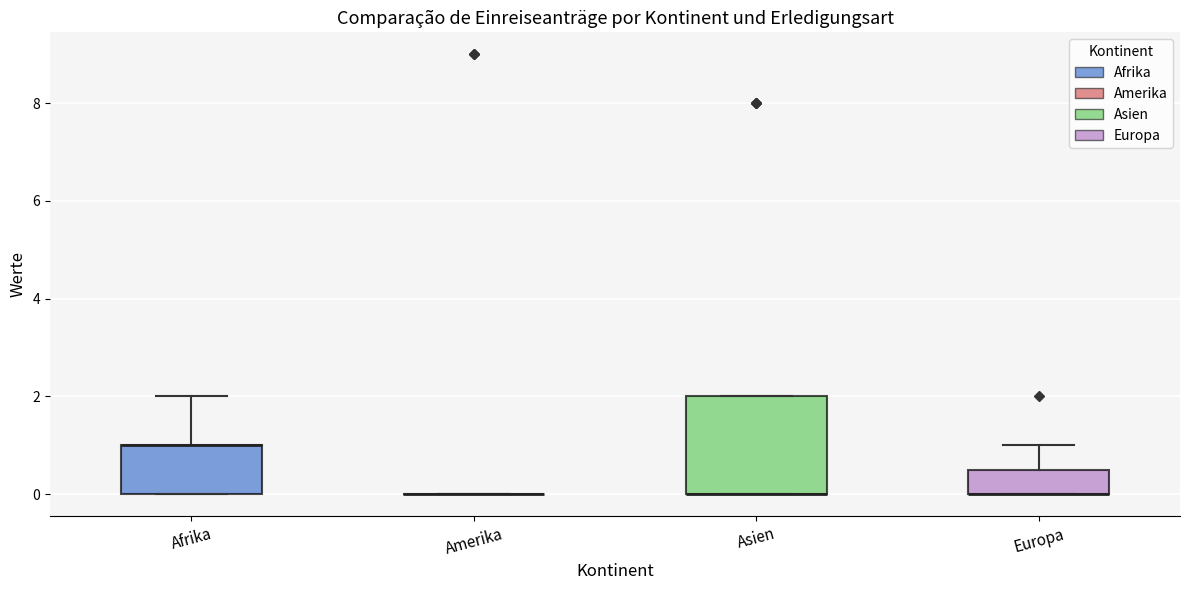

Which box is the tallest, from its lower edge to its upper edge?

Asien